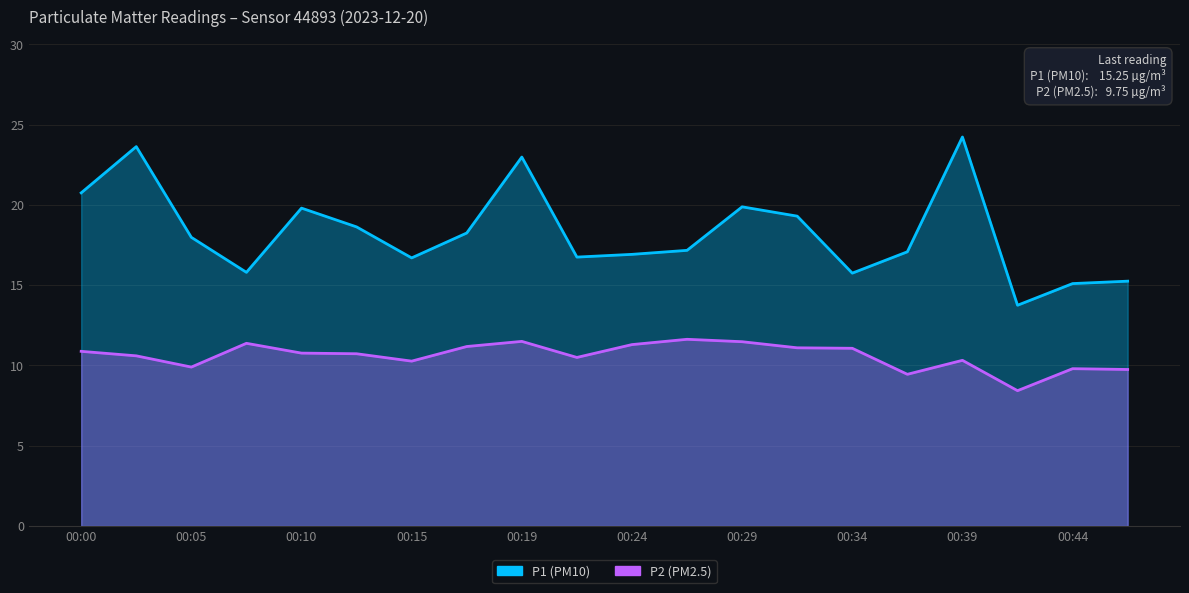

Which category has the lowest value across all series?

00:41